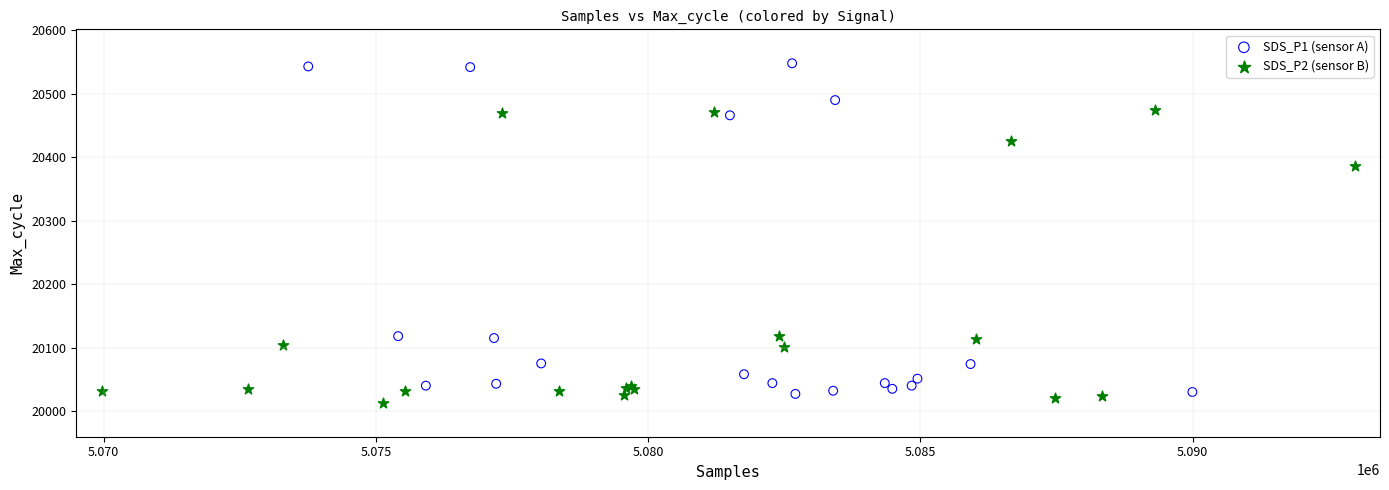

Which series contains the highest Y value?

SDS_P1 (sensor A)